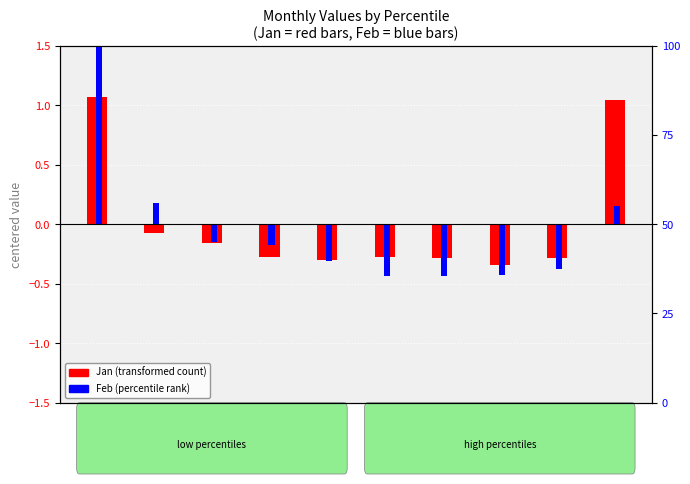

How many bars are there in each group?

2